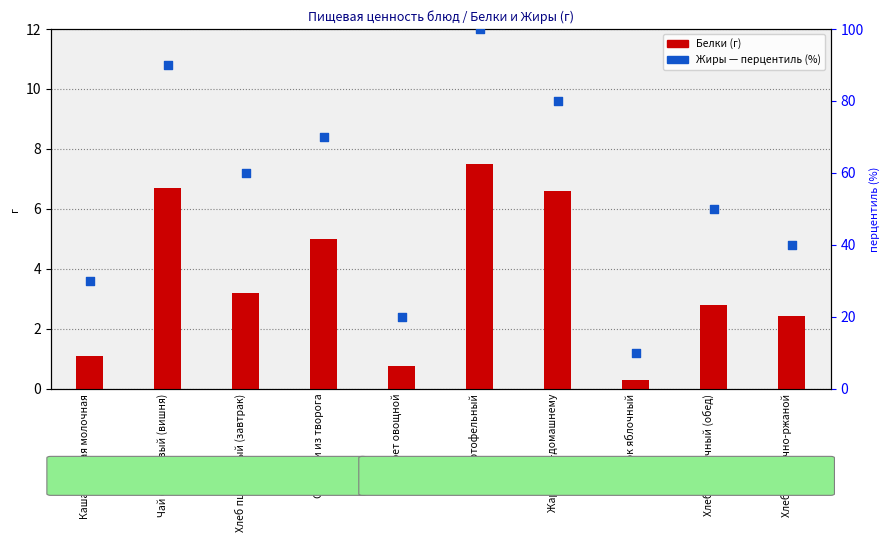

Which series has the largest total across all categories?

Жиры — перцентиль (%)